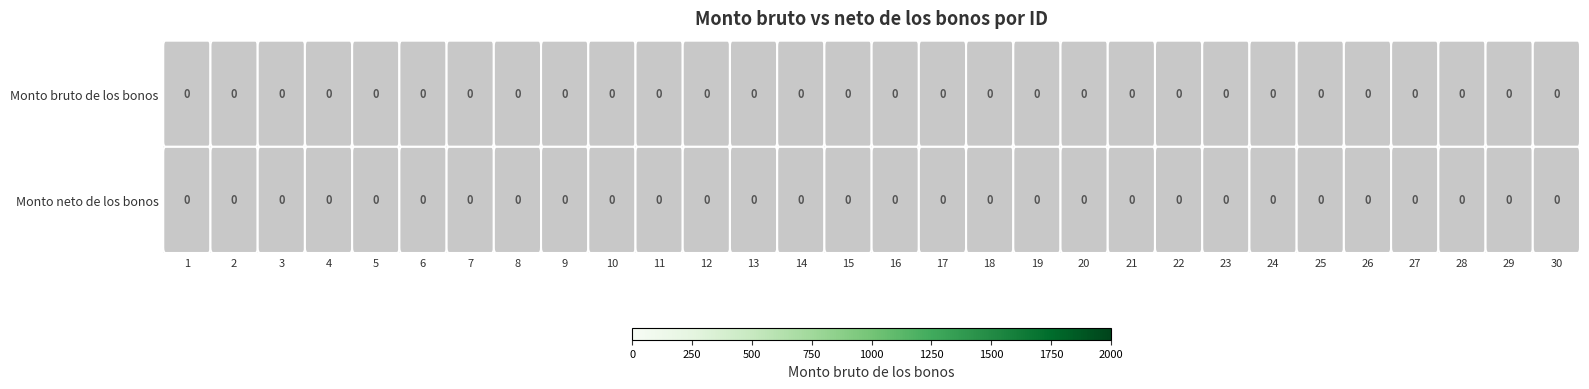

List the series in order of their overall mean, highest first.

Monto bruto de los bonos, Monto neto de los bonos